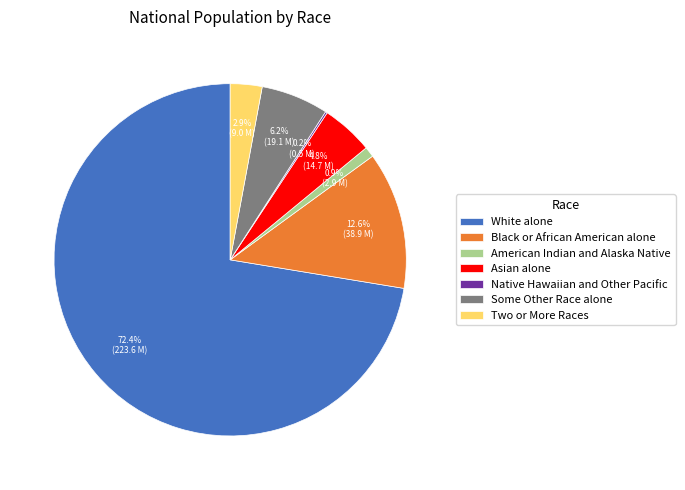

To the nearest percent, what is the average slice percentage?

14%